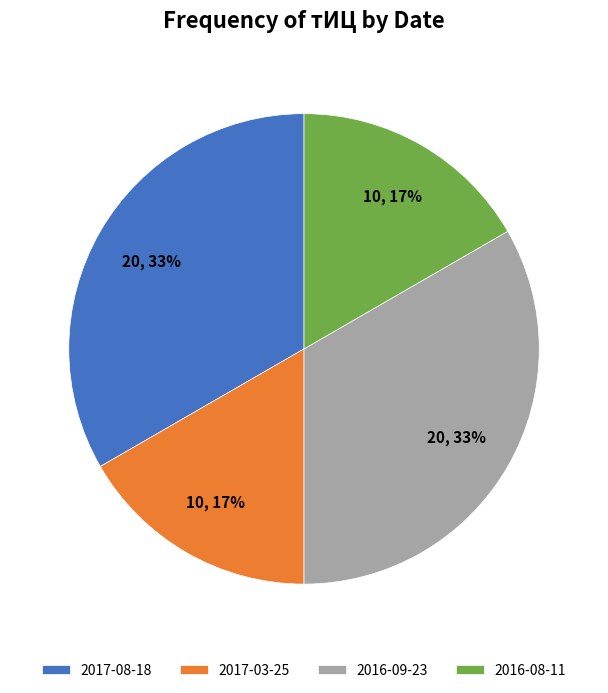

Between 2016-09-23 and 2016-08-11, which is larger?

2016-09-23